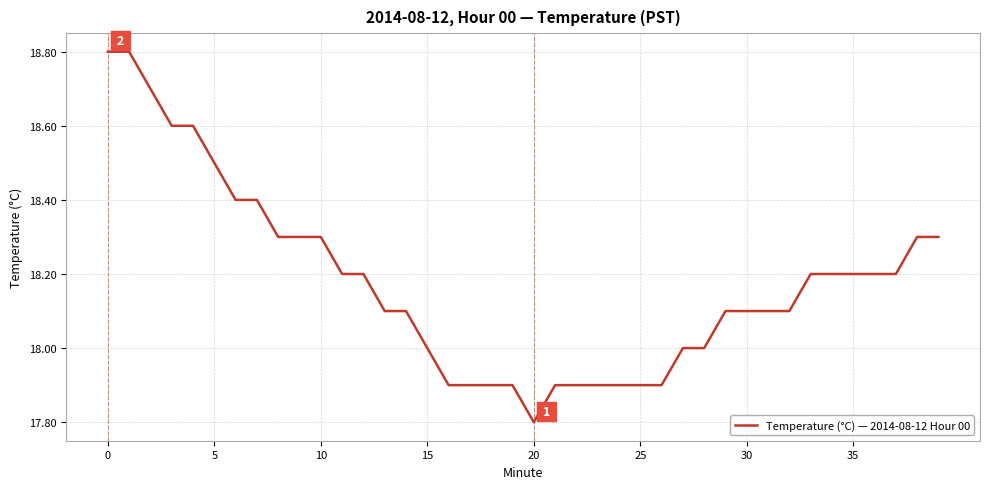

What is the difference between the maximum and minimum values?

1.0